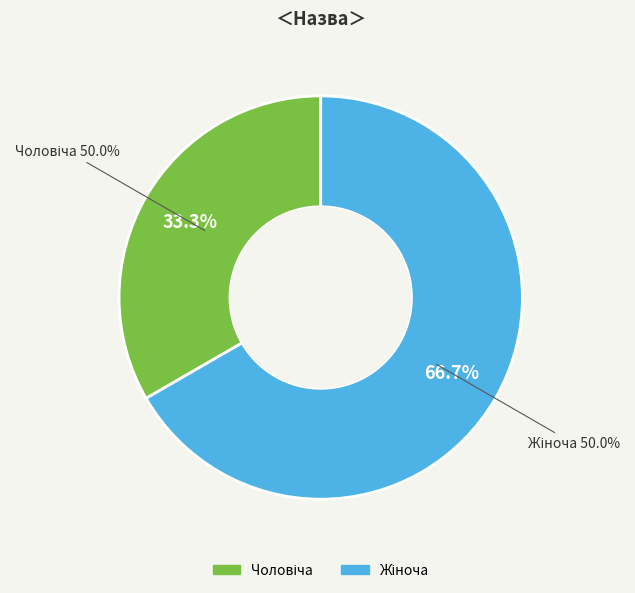

What is the change in value from Чоловіча to Жіноча?

+1